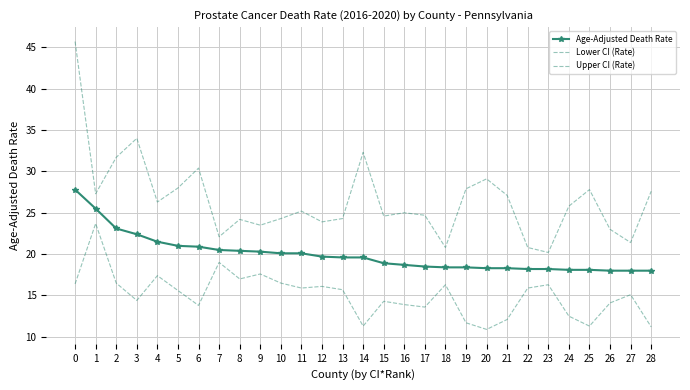

At how many categories does at least one series exceed 20?

29